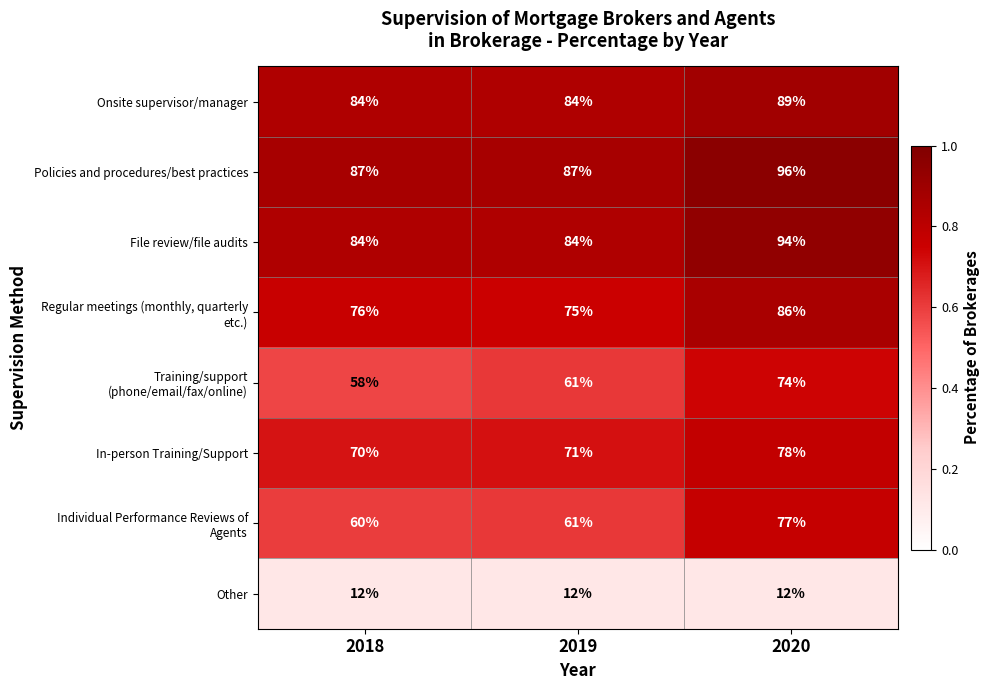

The Other series shows 12 at 2020. True or false?

True